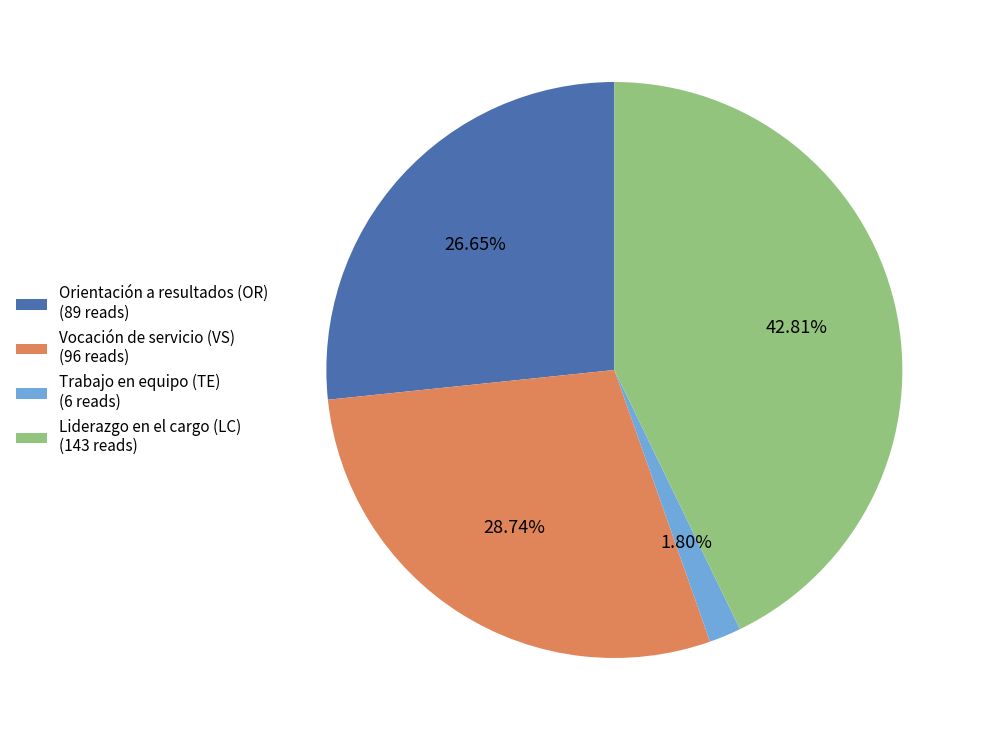

Between Vocación de servicio (VS) and Trabajo en equipo (TE), which is larger?

Vocación de servicio (VS)